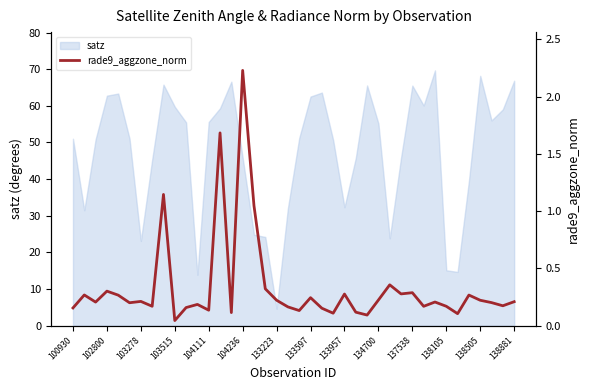

What is the difference between the second highest and minimum values?

1.6